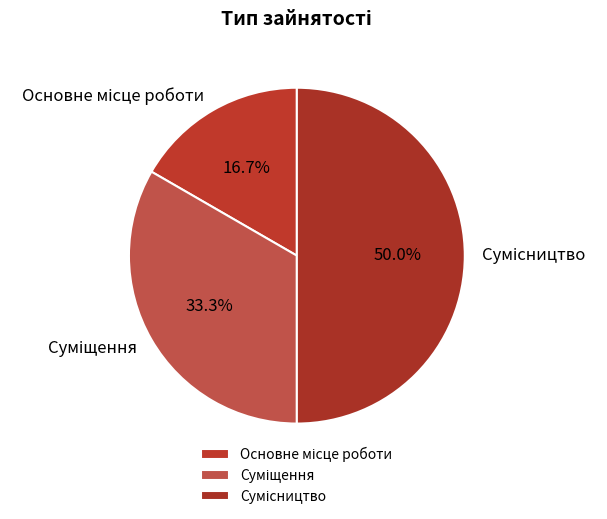

What percentage is NOT represented by Суміщення?

66.7%